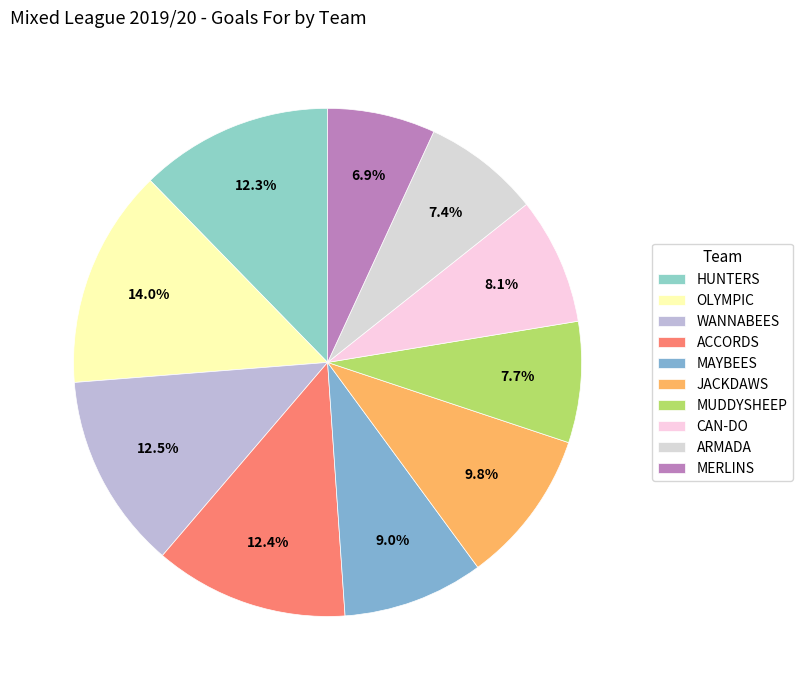

Which category has the biggest portion of the pie?

OLYMPIC